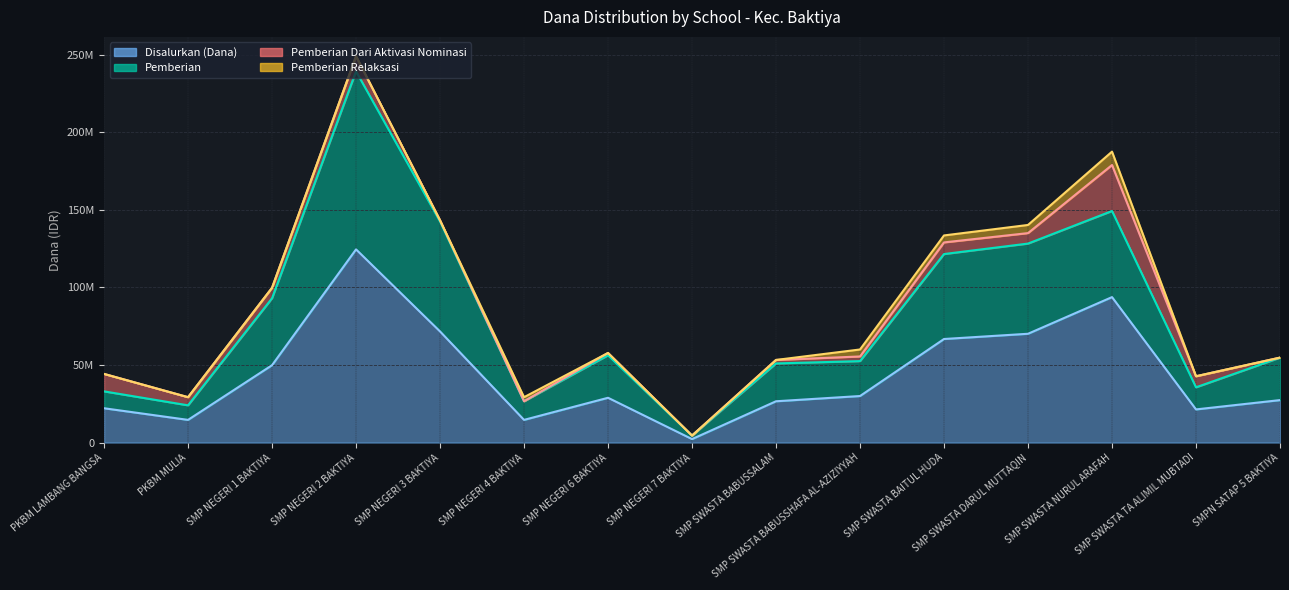

What is the label of the 11th point from the right?

SMP NEGERI 3 BAKTIYA